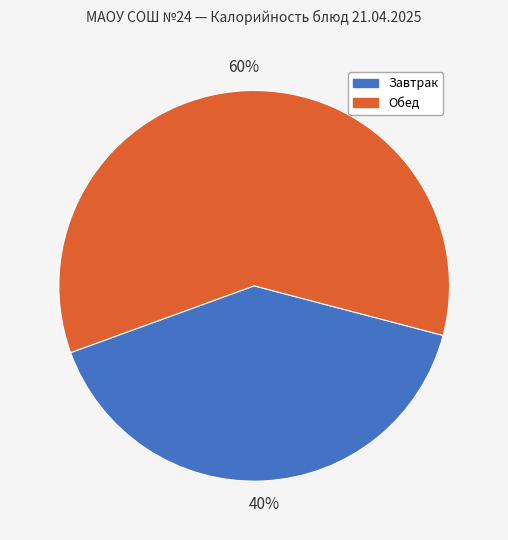

Does any single category account for the majority?

Yes